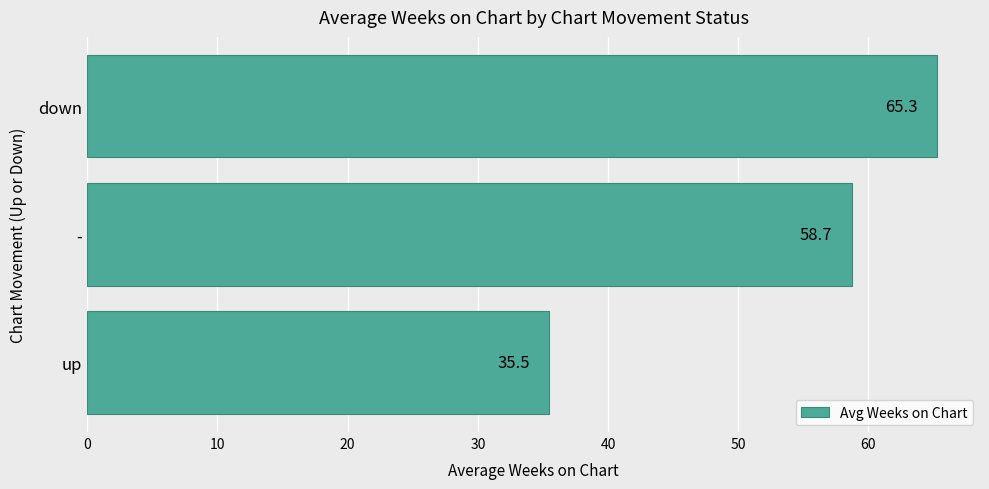

Rank the categories by value from highest to lowest.

down, -, up